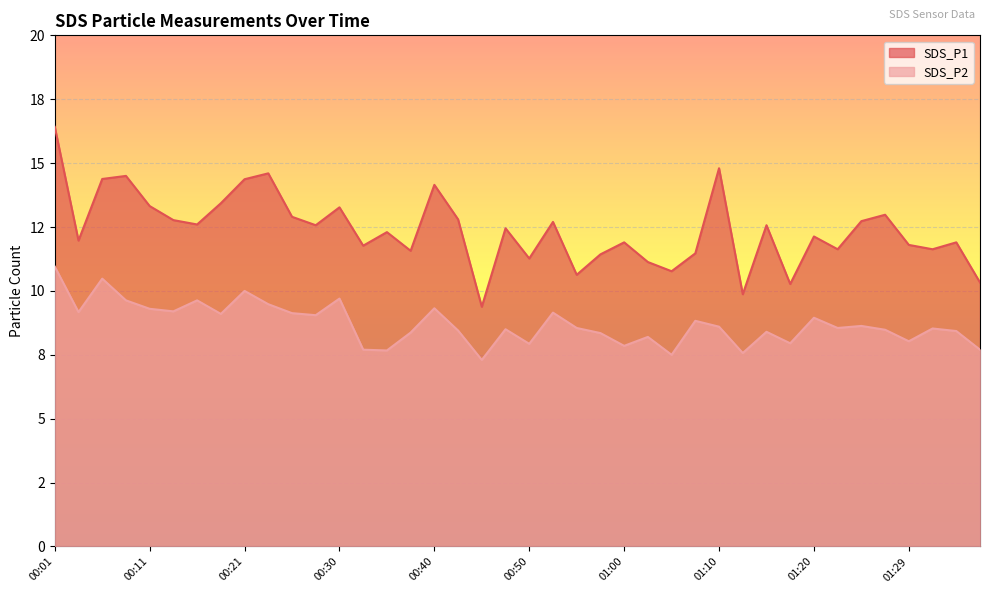

How many distinct data groups are displayed?

2